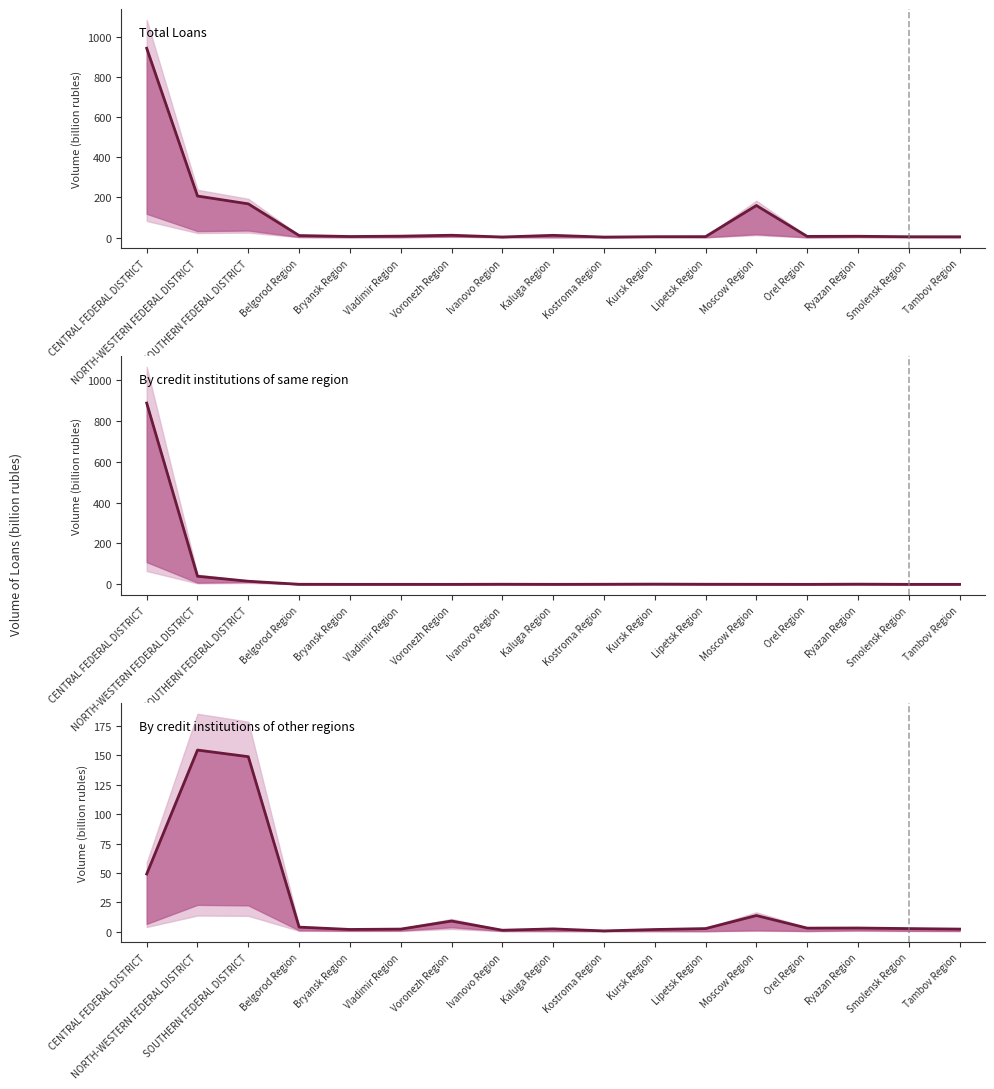

The By credit institutions of same region series shows 0.0 at Voronezh Region. True or false?

True